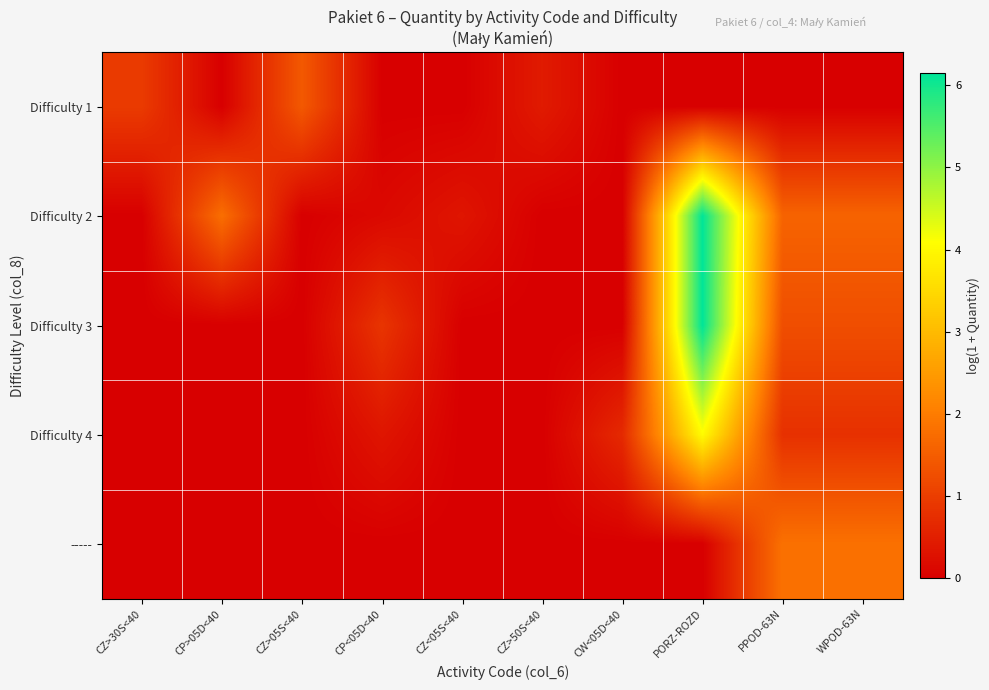

Reading right to left, extract all data points from this chart.

Difficulty 1: WPOD-63N=0.0	PPOD-63N=0.0	PORZ-ROZD=0.0	CW<05D<40=0.0	CZ>50S<40=0.4	CZ<05S<40=0.0	CP<05D<40=0.0	CZ>05S<40=1.4	CP>05D<40=0.0	CZ>30S<40=1.0
Difficulty 2: WPOD-63N=1.6	PPOD-63N=1.6	PORZ-ROZD=6.1	CW<05D<40=0.0	CZ>50S<40=0.0	CZ<05S<40=0.4	CP<05D<40=0.1	CZ>05S<40=0.0	CP>05D<40=1.8	CZ>30S<40=0.0
Difficulty 3: WPOD-63N=1.3	PPOD-63N=1.3	PORZ-ROZD=6.2	CW<05D<40=0.0	CZ>50S<40=0.0	CZ<05S<40=0.0	CP<05D<40=0.9	CZ>05S<40=0.0	CP>05D<40=0.0	CZ>30S<40=0.0
Difficulty 4: WPOD-63N=0.8	PPOD-63N=0.8	PORZ-ROZD=4.0	CW<05D<40=0.7	CZ>50S<40=0.0	CZ<05S<40=0.0	CP<05D<40=0.4	CZ>05S<40=0.0	CP>05D<40=0.0	CZ>30S<40=0.0
-----: WPOD-63N=1.8	PPOD-63N=1.8	PORZ-ROZD=0.0	CW<05D<40=0.0	CZ>50S<40=0.0	CZ<05S<40=0.0	CP<05D<40=0.0	CZ>05S<40=0.0	CP>05D<40=0.0	CZ>30S<40=0.0